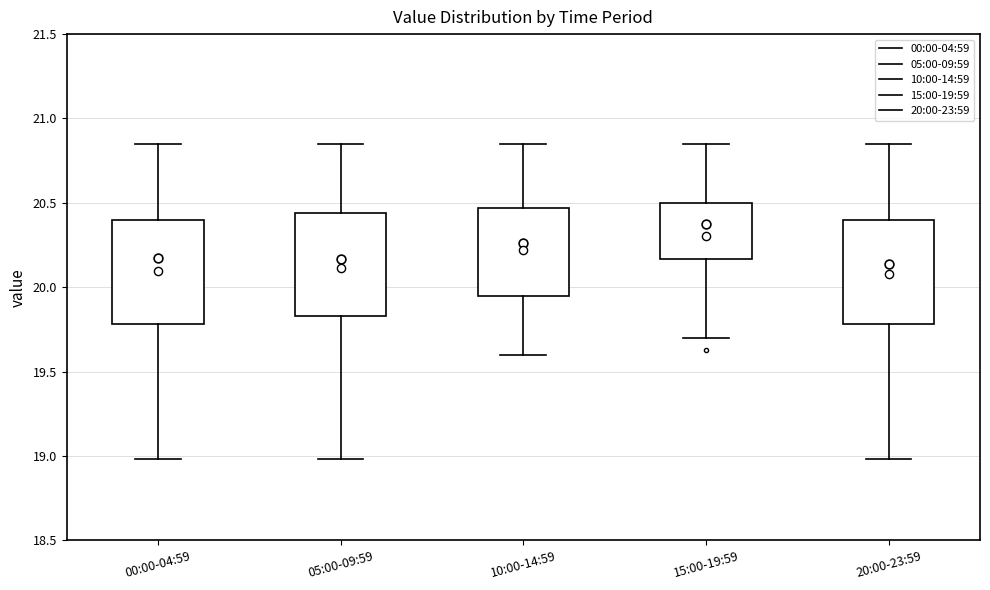

Where does the lower whisker of the box for 05:00-09:59 end on the y-axis? The values are not printed on the chart, so give them approximately, as read against the axis.

19.00